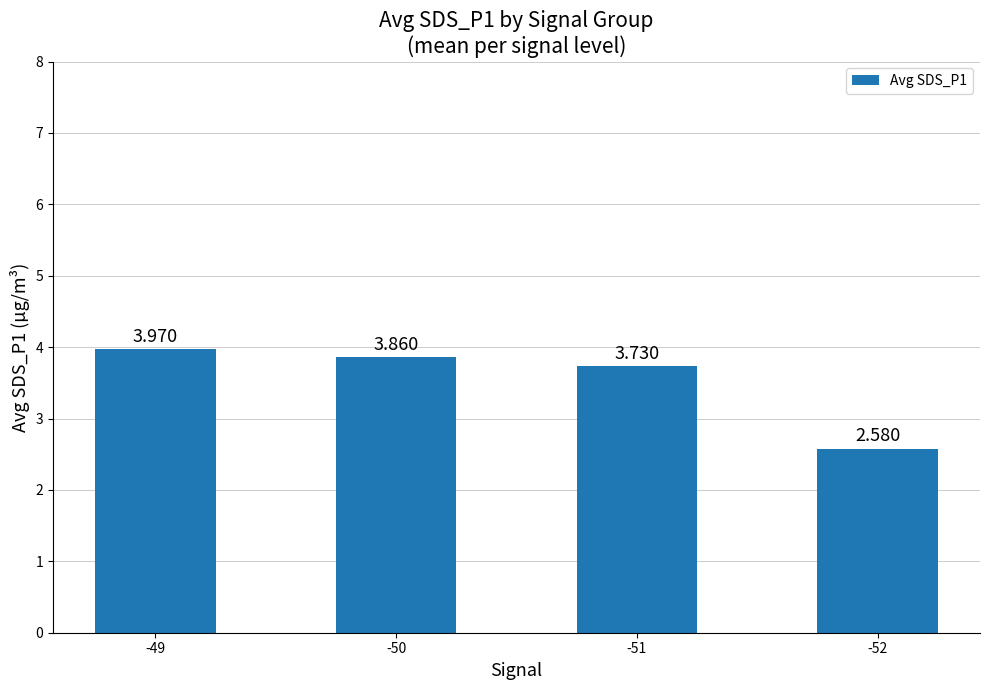

What is the change in value from -51 to -52?

-1.1